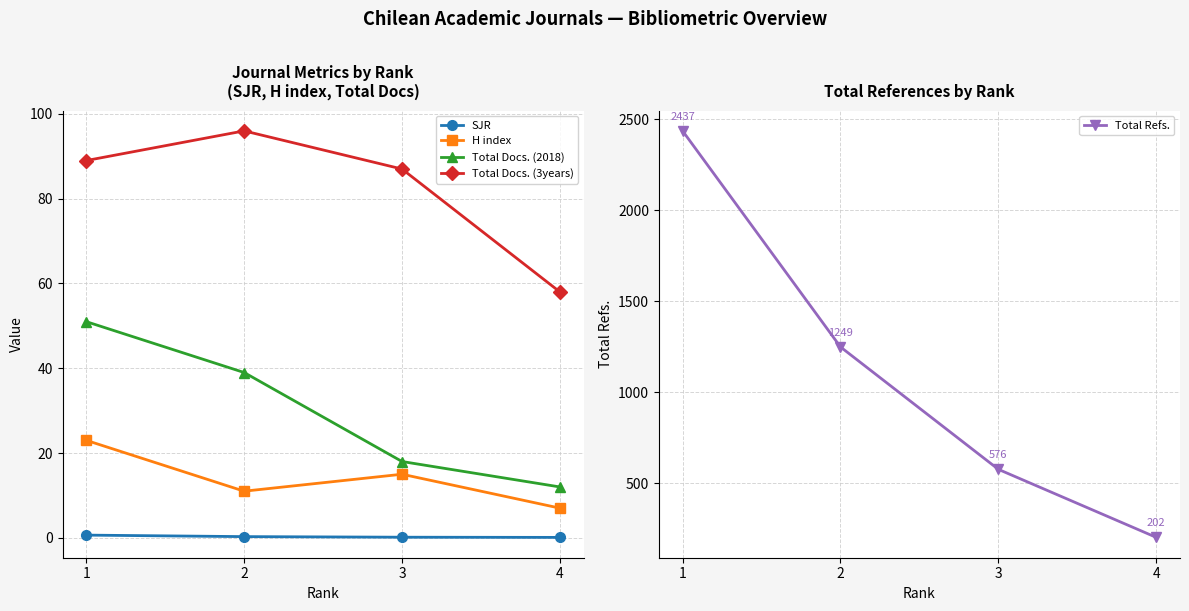

Where is the first local minimum for H index?

2